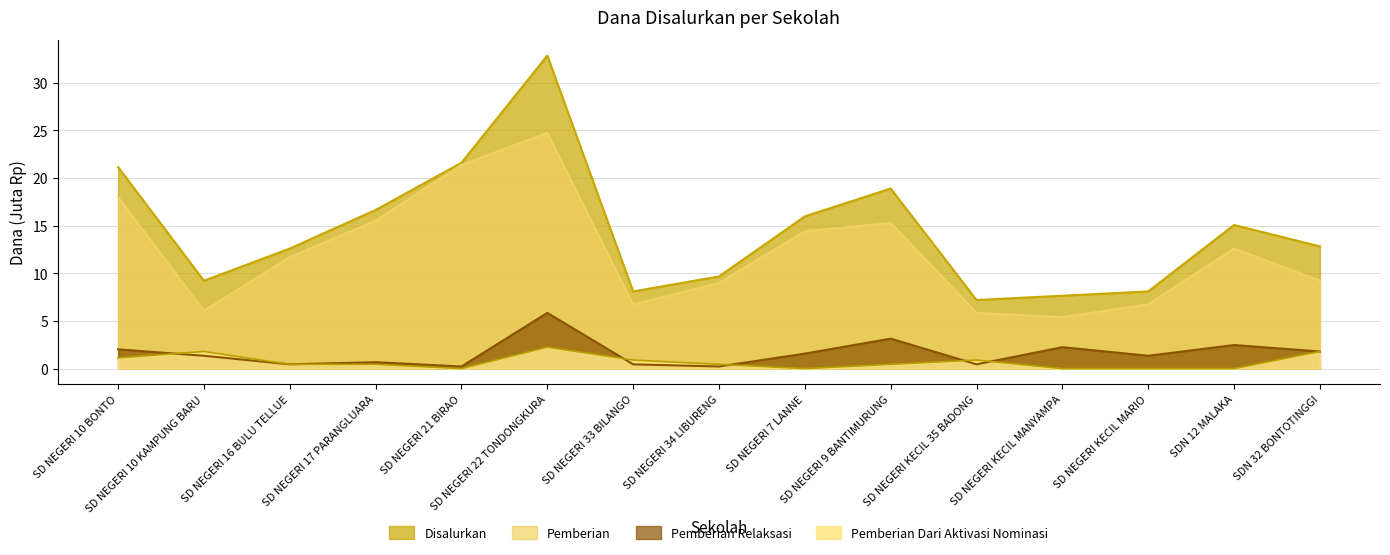

What is the average value of the Pemberian Dari Aktivasi Nominasi series?

0.7